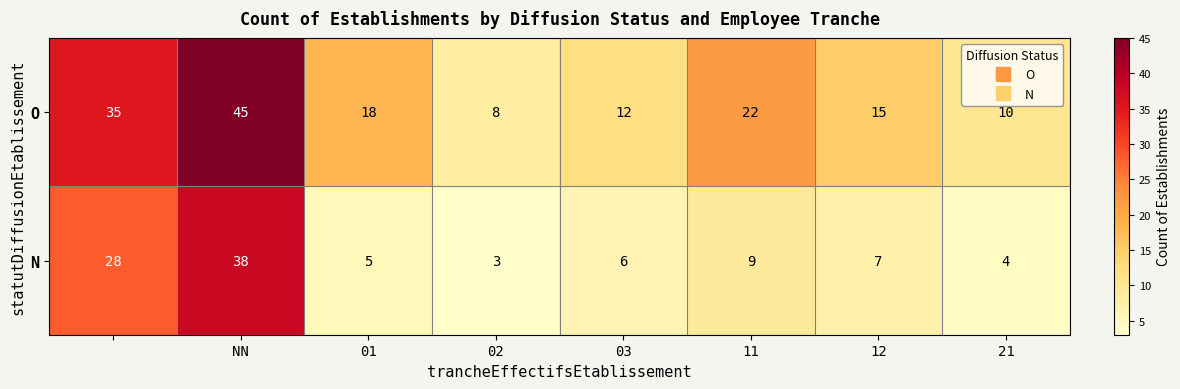

What is the sum of all O values?

165